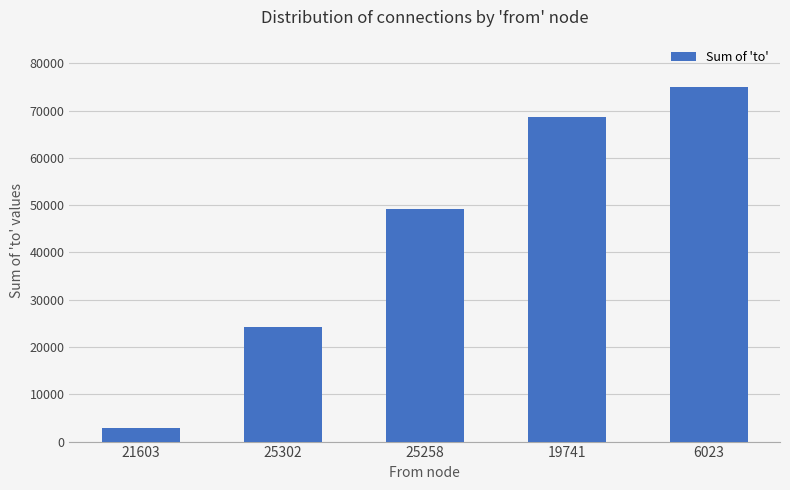

What is the change in value from 25302 to 25258?

+25051